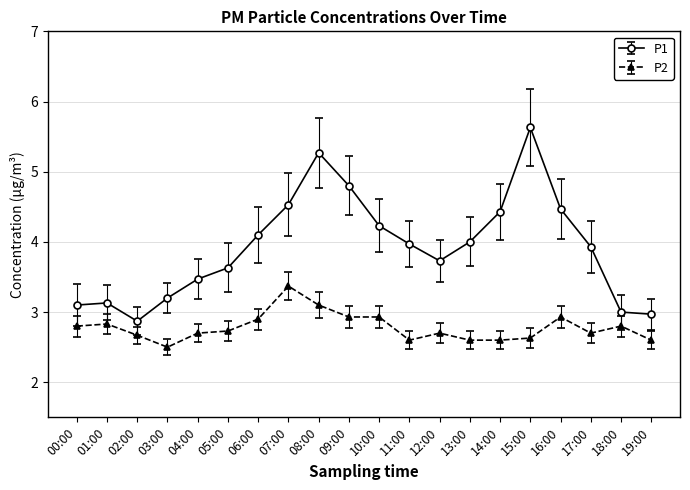

Is it true that P2 equals 2.7 at 12:00?

True